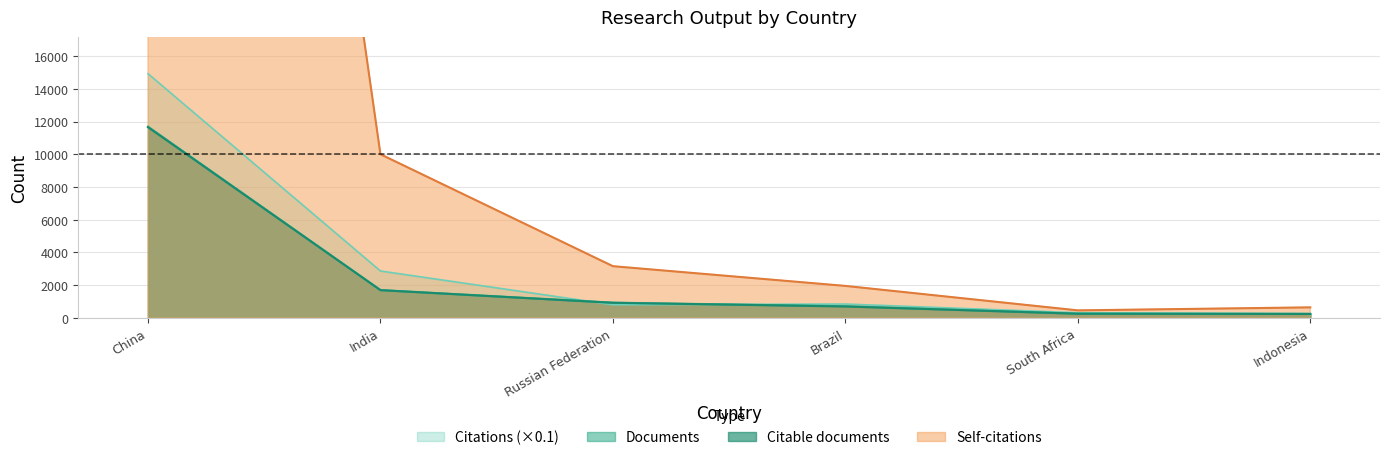

How many intersections are there between Citations and Citable documents?

2